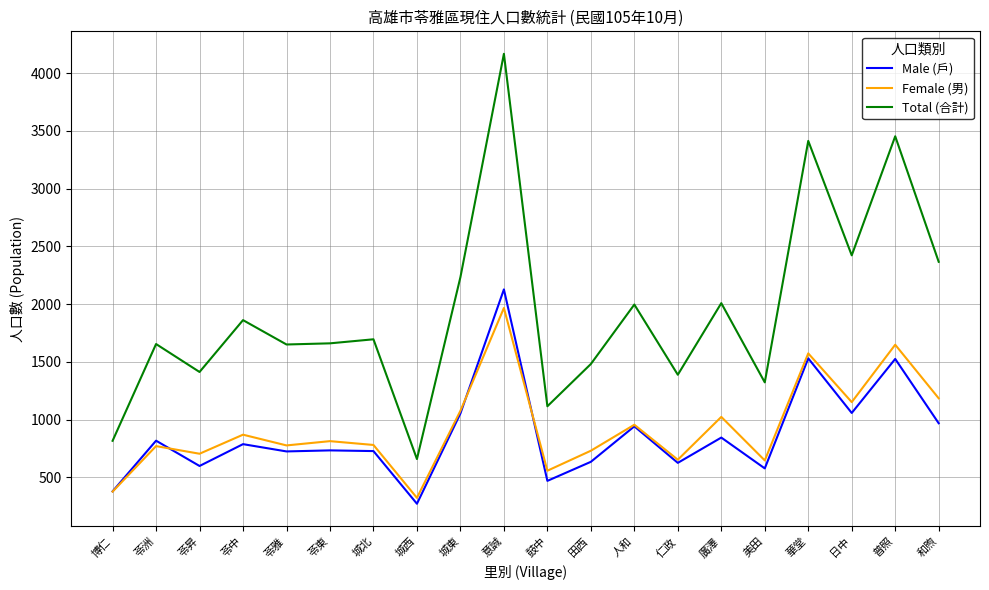

After their last crossing, which series has the higher values: Female (男) or Male (戶)?

Female (男)